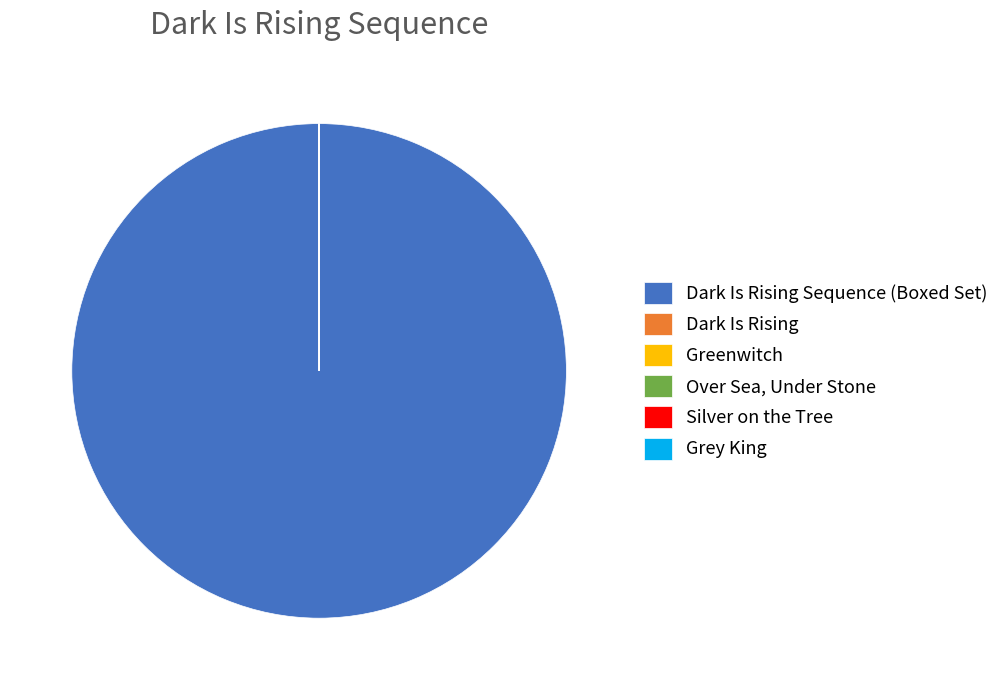

Is there any slice that represents more than half of the pie?

Yes